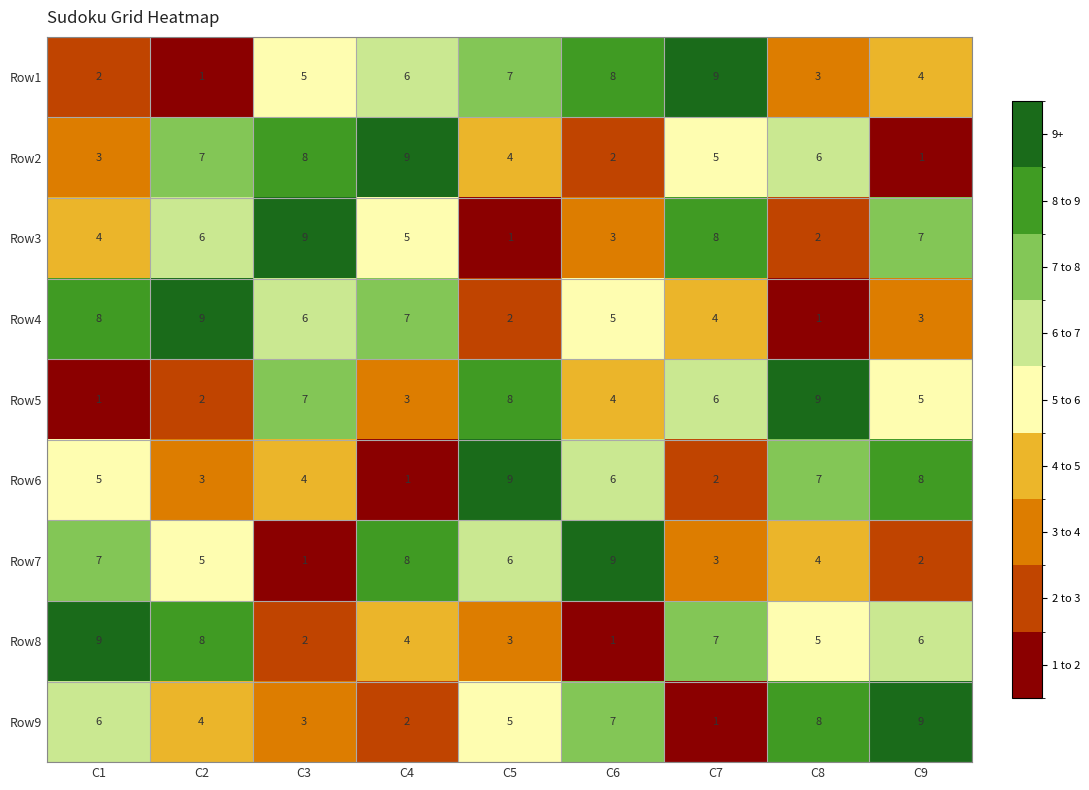

What is the greatest value displayed?

9